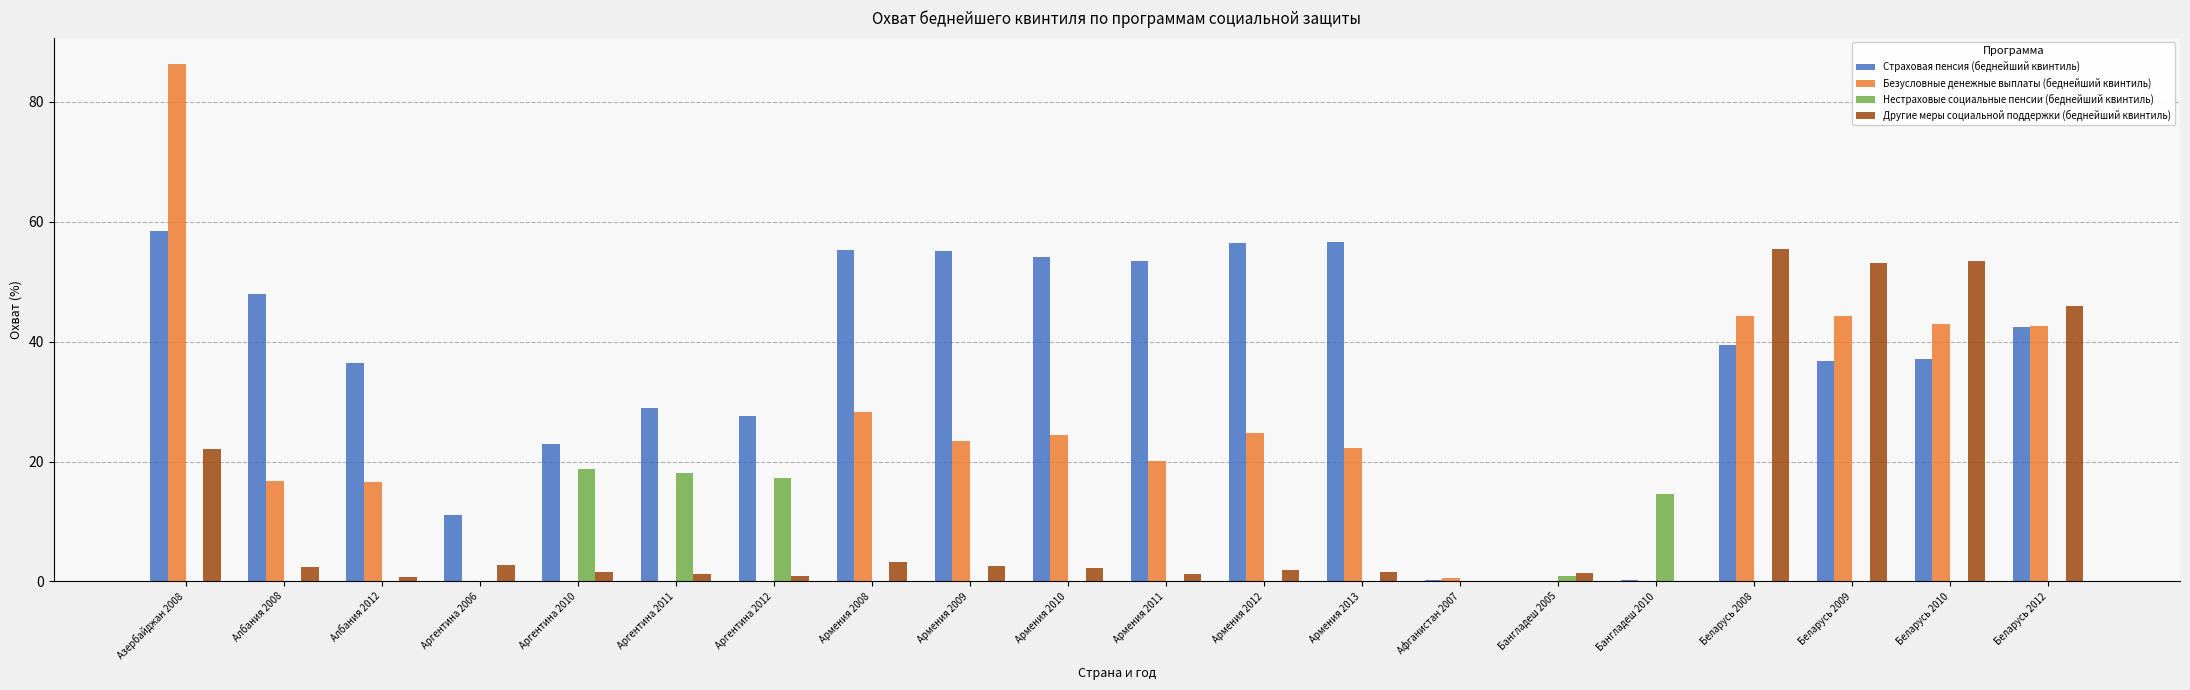

What is the sum of the Другие меры социальной поддержки (беднейший квинтиль) values at Беларусь 2009 and Албания 2008?

55.5